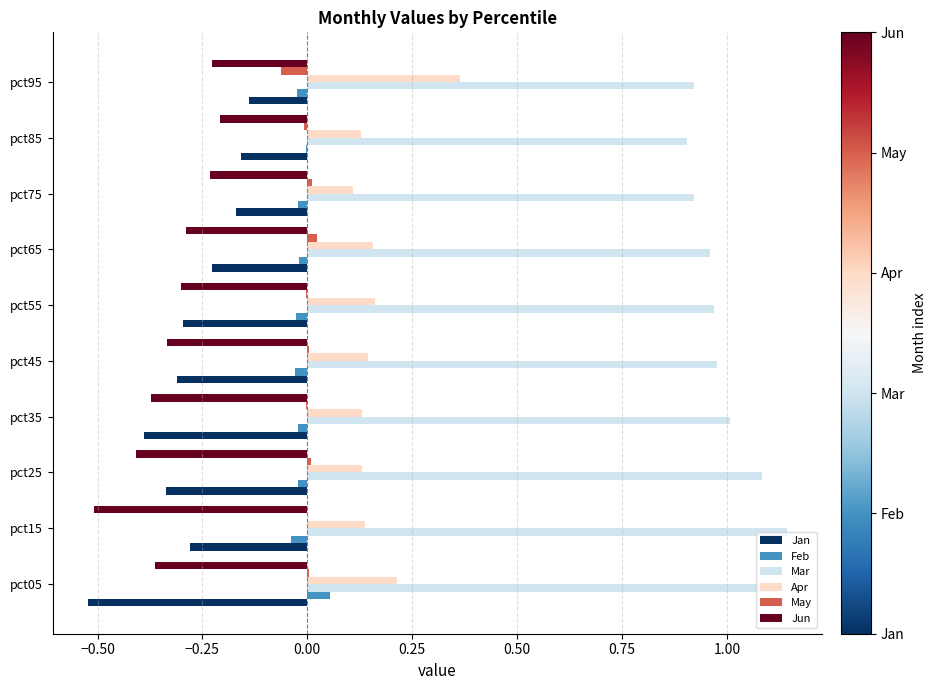

Which series has the largest total across all categories?

Mar